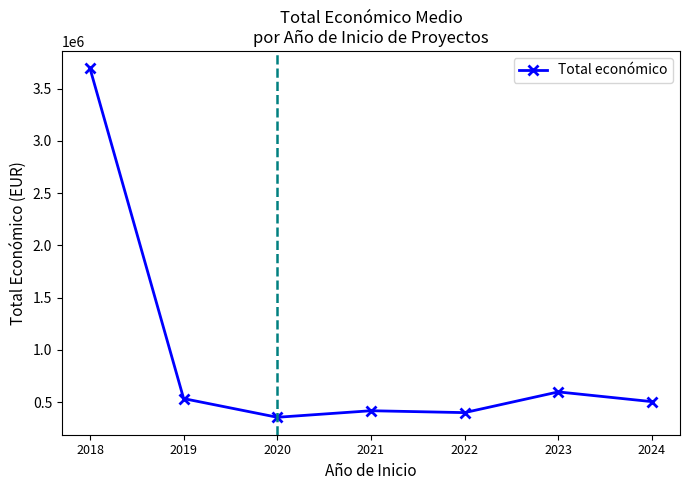

What is the sum of the values at 2024 and 2022?

906533.8